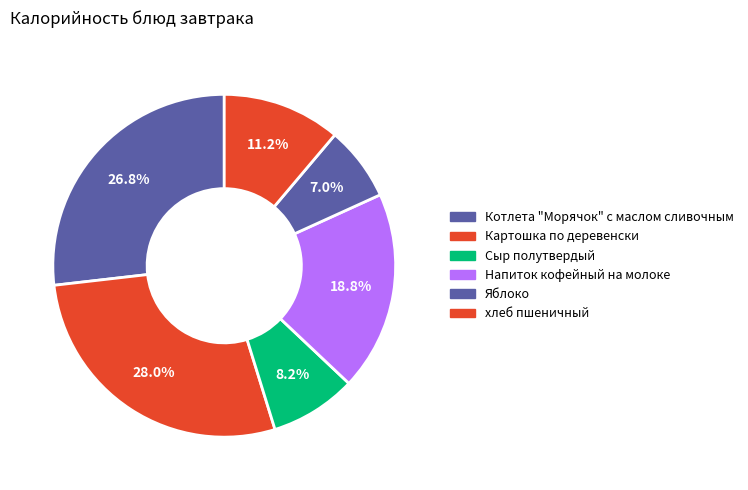

True or false: Картошка по деревенски accounts for 15% of the total.

False